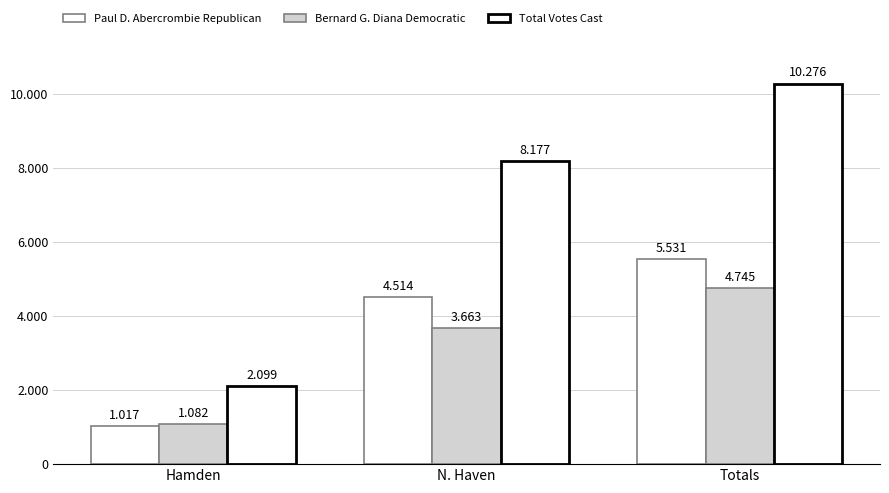

At how many categories does at least one series exceed 4055?

2